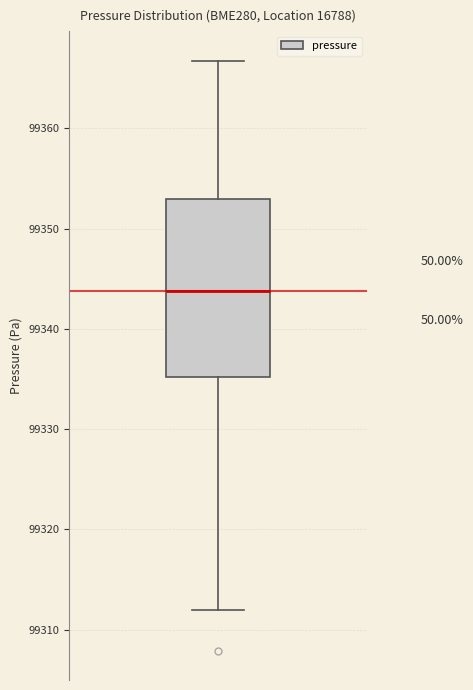

Transcribe this box plot: give where the median line is, the range the box spans, and where the two whiskers end, as read against the y-axis. The values are not printed on the chart, so give them approximately, as read against the axis.

median 99344, box 99335 to 99353, whiskers 99312 to 99367